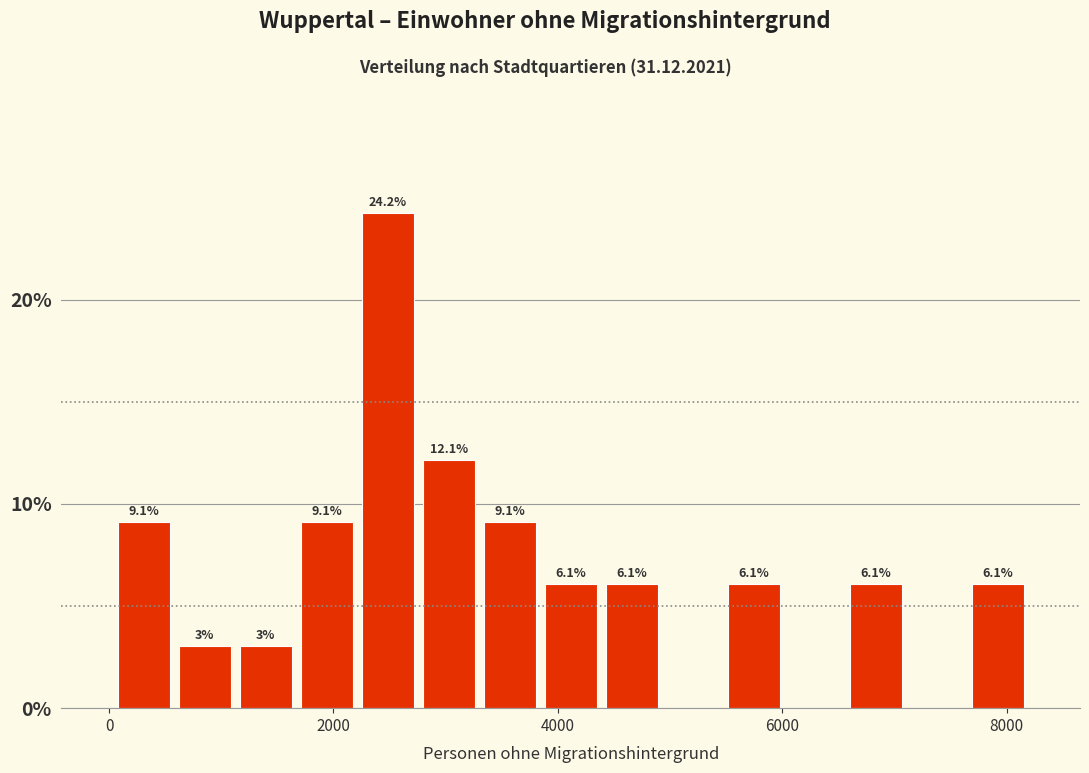

Around what value on the x-axis is the tallest bar? Give the approximate position of its centre, as read against the axis.

2400